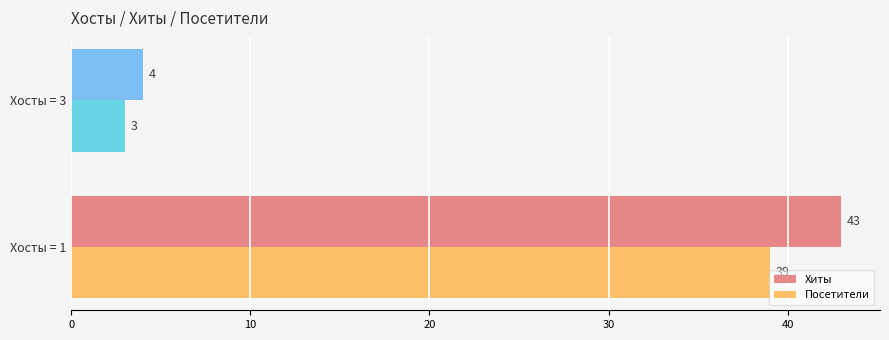

What is the difference between the maximum and minimum values in the Хиты series?

39